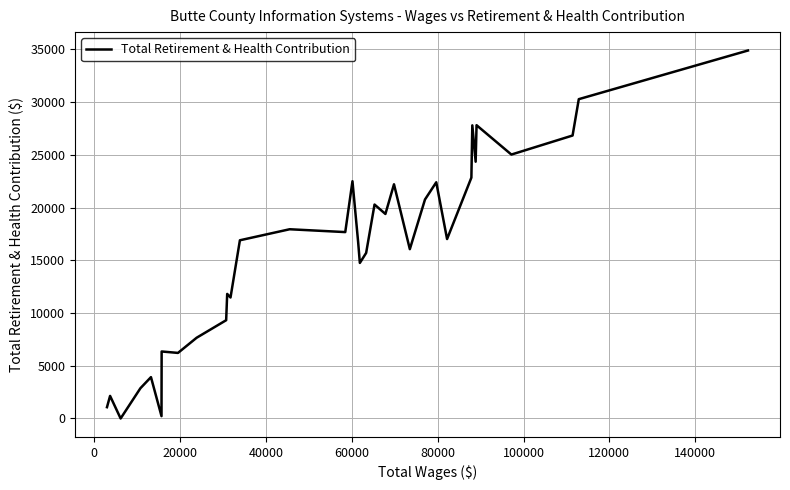

Does the chart have visible grid lines?

Yes